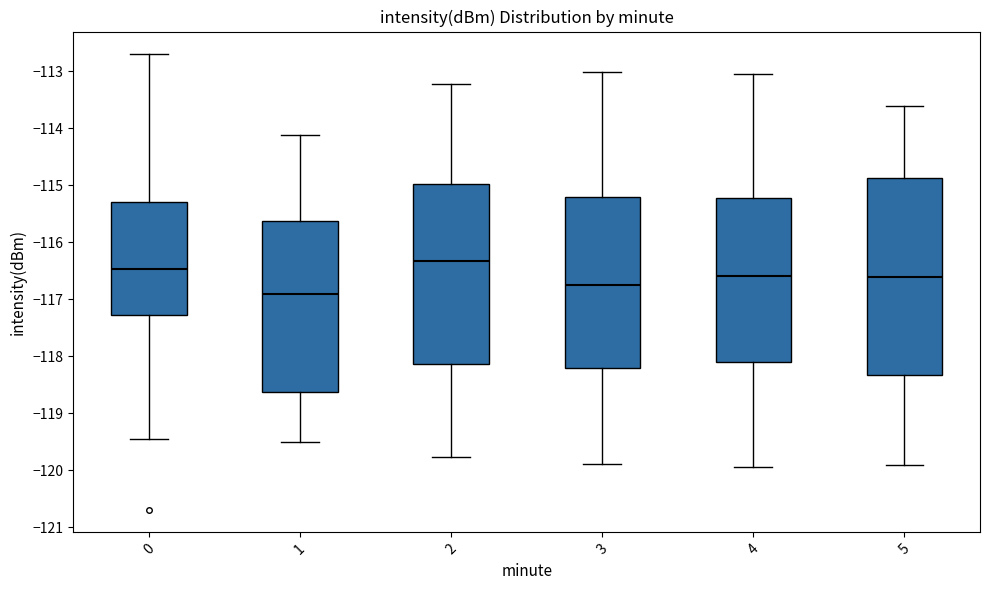

Reading left to right, transcribe this box plot: for each box, give where its median line is, the range the box spans, and where its two whiskers end, as read against the y-axis. The values are not printed on the chart, so give them approximately, as read against the axis.

0: median -116.5, box -117.3 to -115.3, whiskers -119.5 to -112.7
1: median -116.9, box -118.6 to -115.6, whiskers -119.5 to -114.1
2: median -116.3, box -118.1 to -115.0, whiskers -119.8 to -113.2
3: median -116.7, box -118.2 to -115.2, whiskers -119.9 to -113.0
4: median -116.6, box -118.1 to -115.2, whiskers -119.9 to -113.0
5: median -116.6, box -118.3 to -114.9, whiskers -119.9 to -113.6